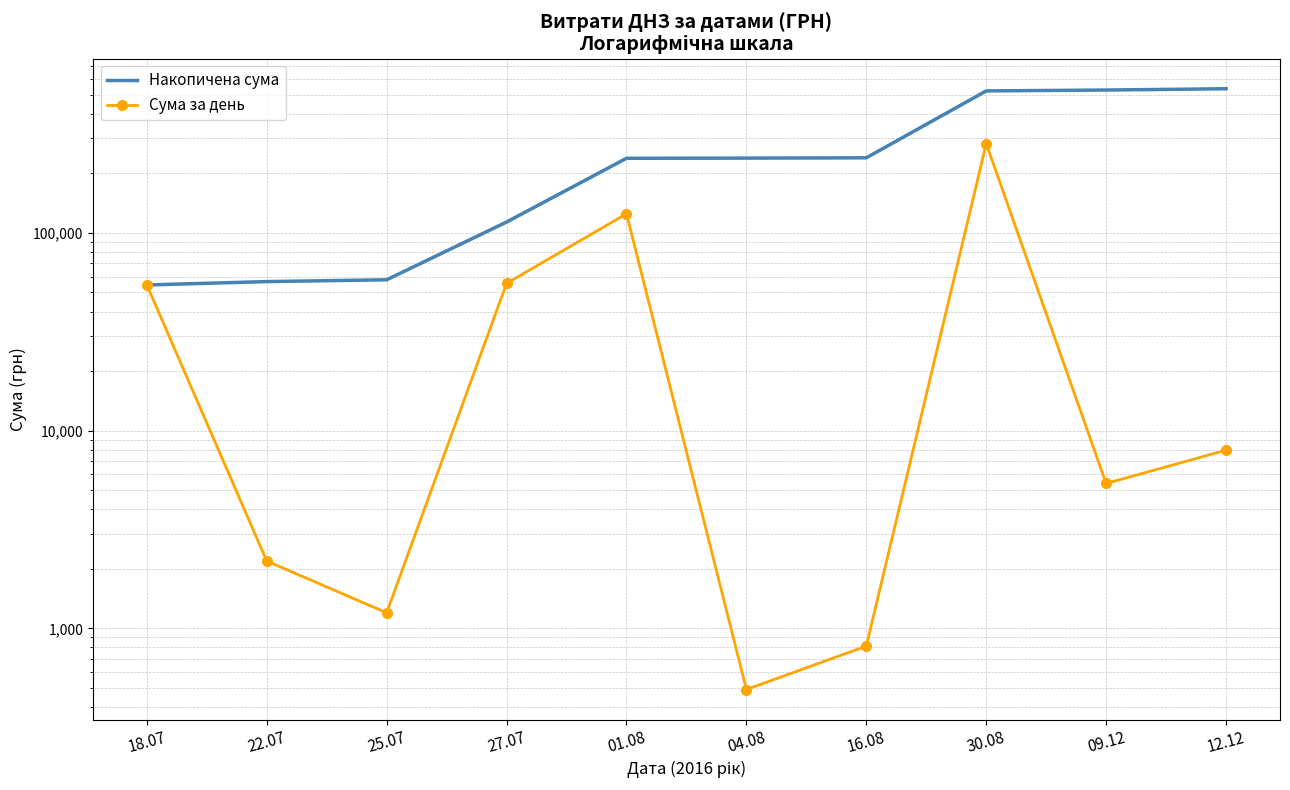

Is it true that Сума за день equals 58050.3 at 01.08?

False